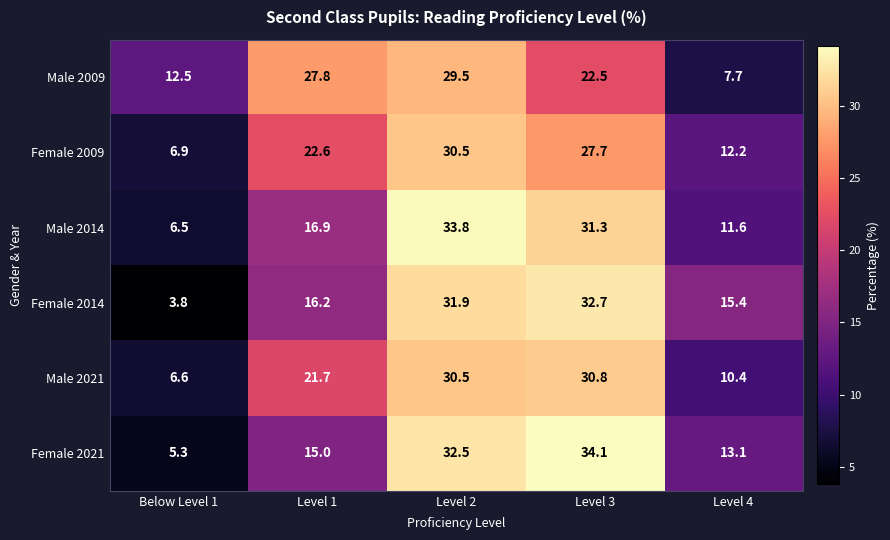

What is the average value of the Male 2009 series?

20.0